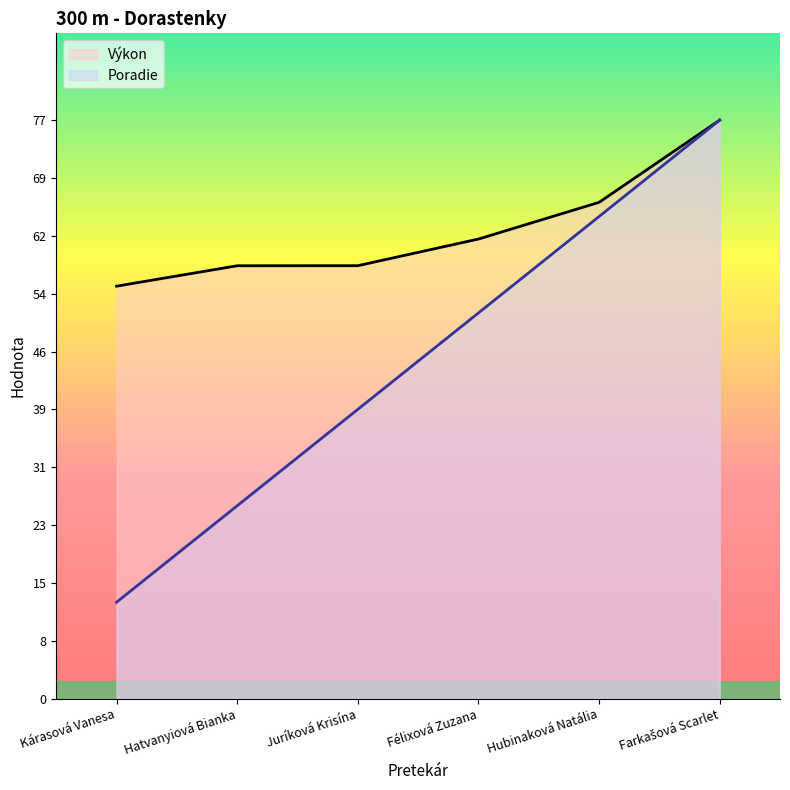

The Poradie series shows 38.5 at Juríková Krisína. True or false?

True